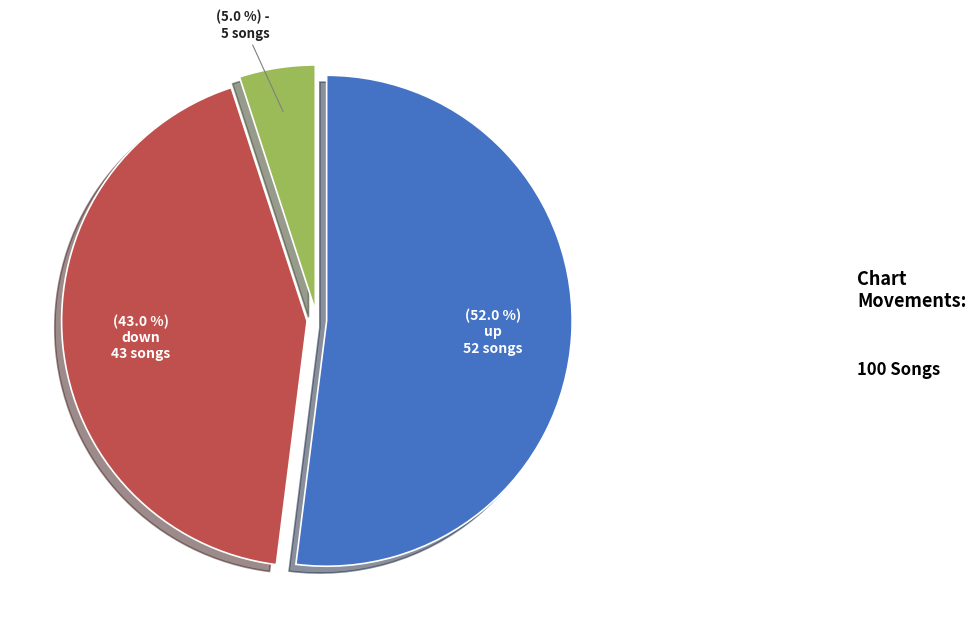

Is there any slice that represents more than half of the pie?

Yes